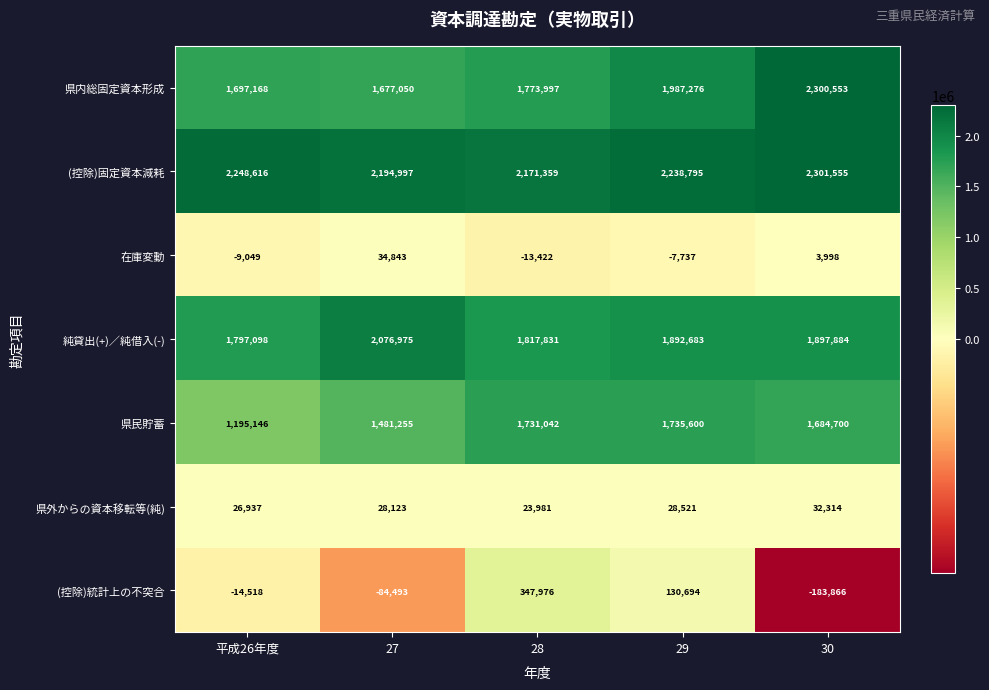

What is the difference between the second highest and second lowest values in the (控除)統計上の不突合 series?

215187